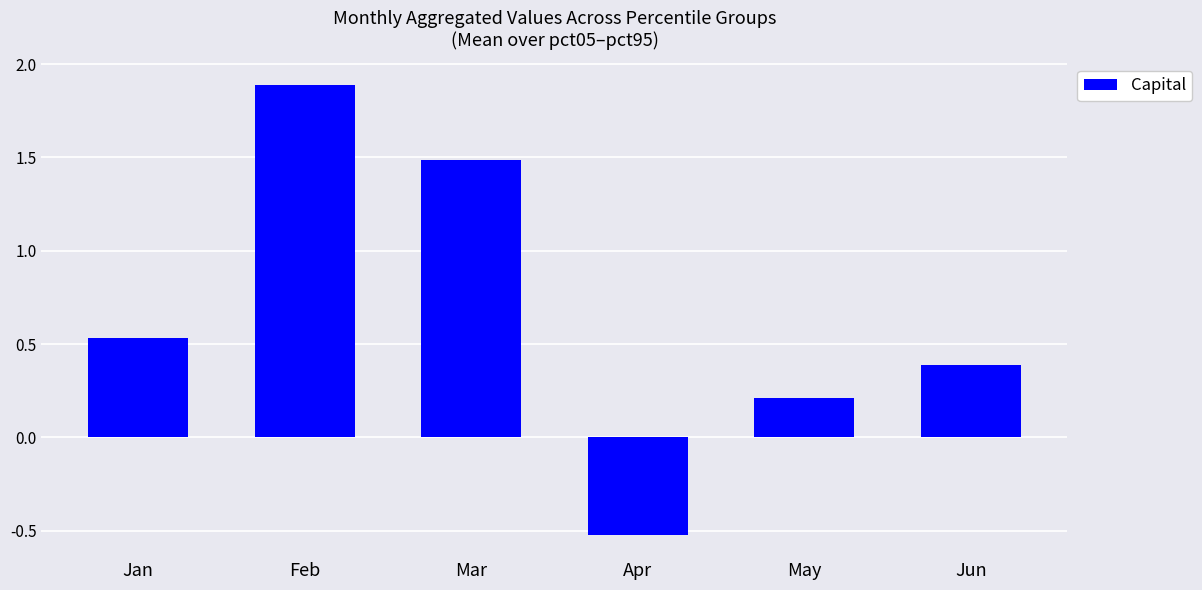

Does the chart contain stacked bars?

No